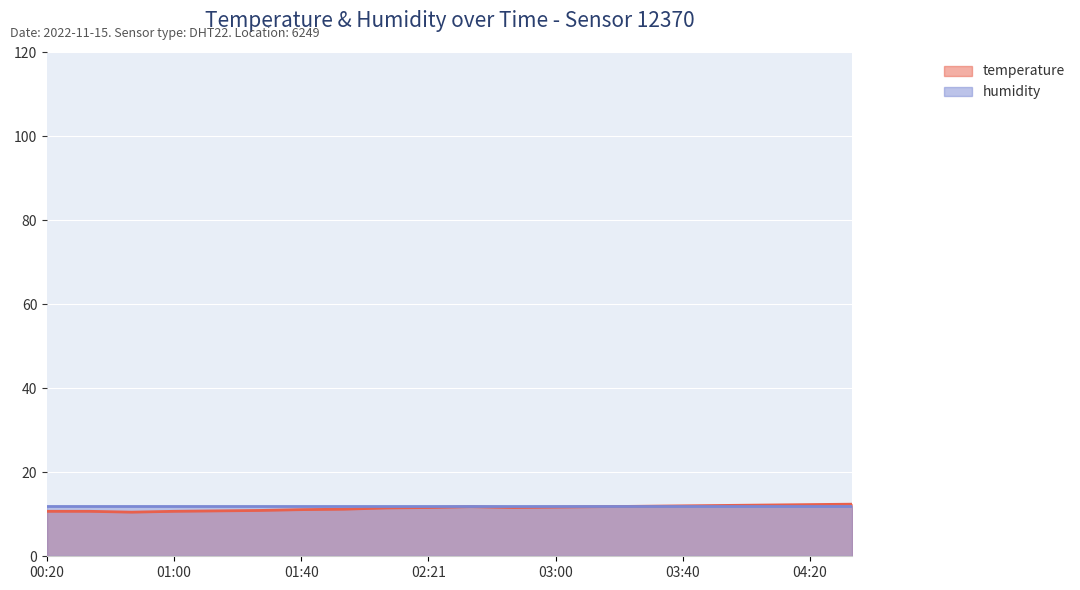

What is the difference between the values at 00:46 and 02:08?

1.0